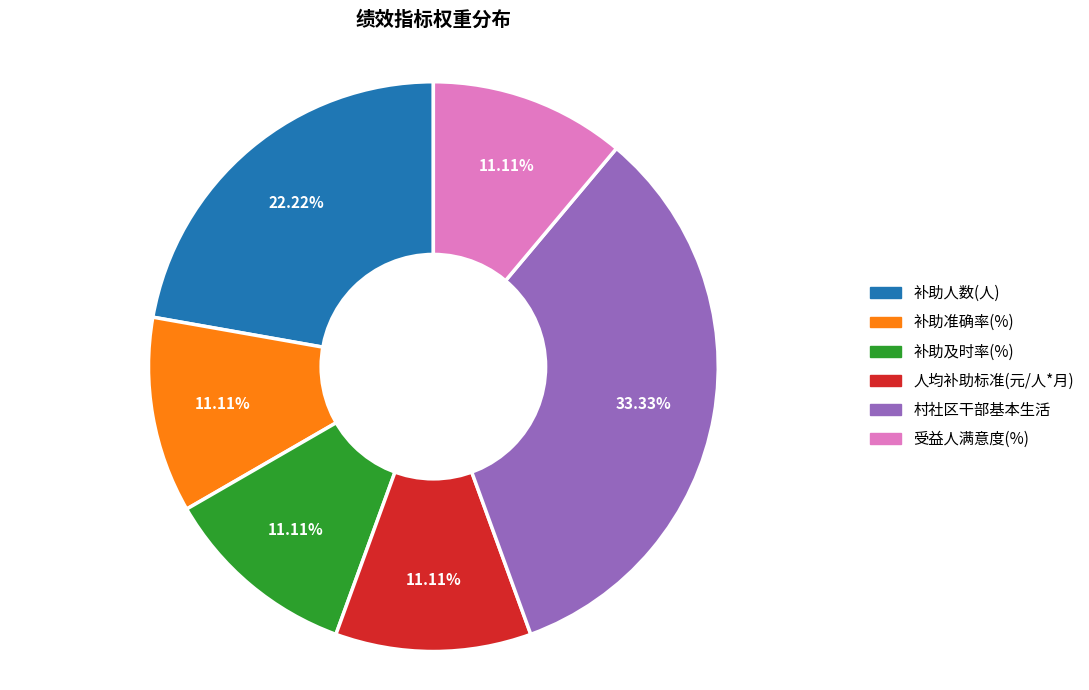

Do 补助及时率(%) and 补助准确率(%) together represent more than half of the pie?

No